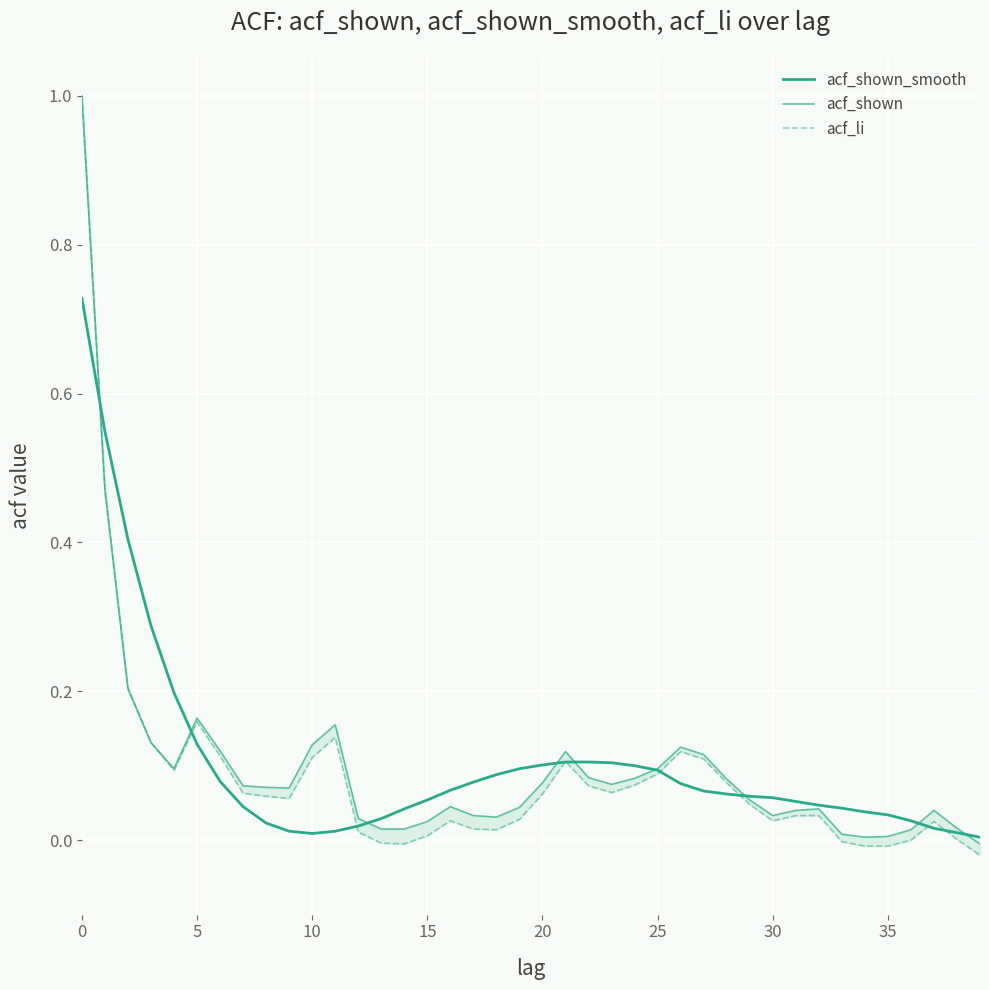

List the series in order of their overall mean, highest first.

acf_shown_smooth, acf_shown, acf_li